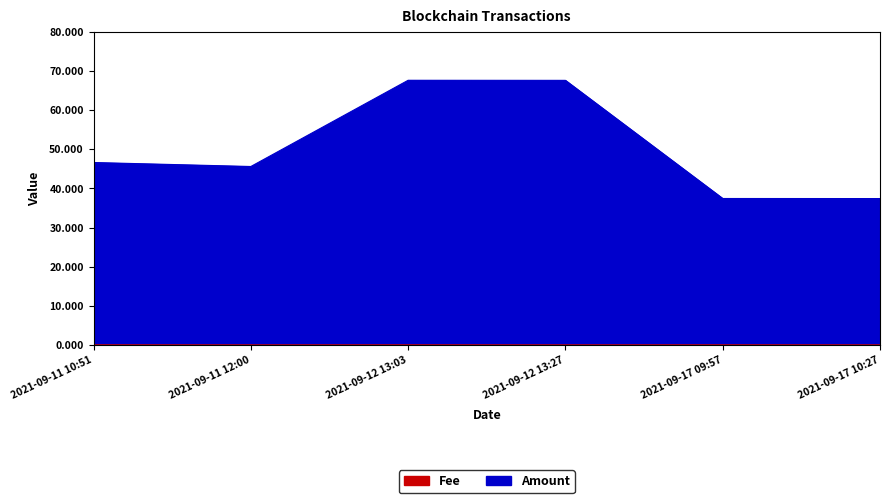

What is the sum of all Amount values?

302.3